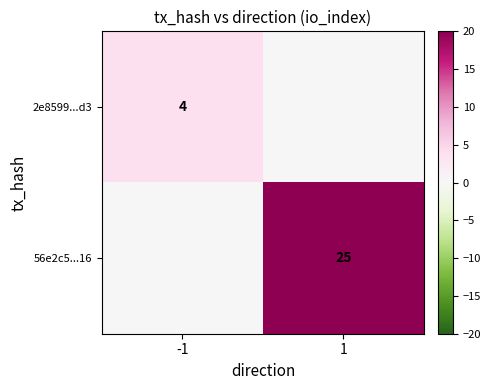

The value of 2e8599...d3 at -1 is 4. True or false?

True